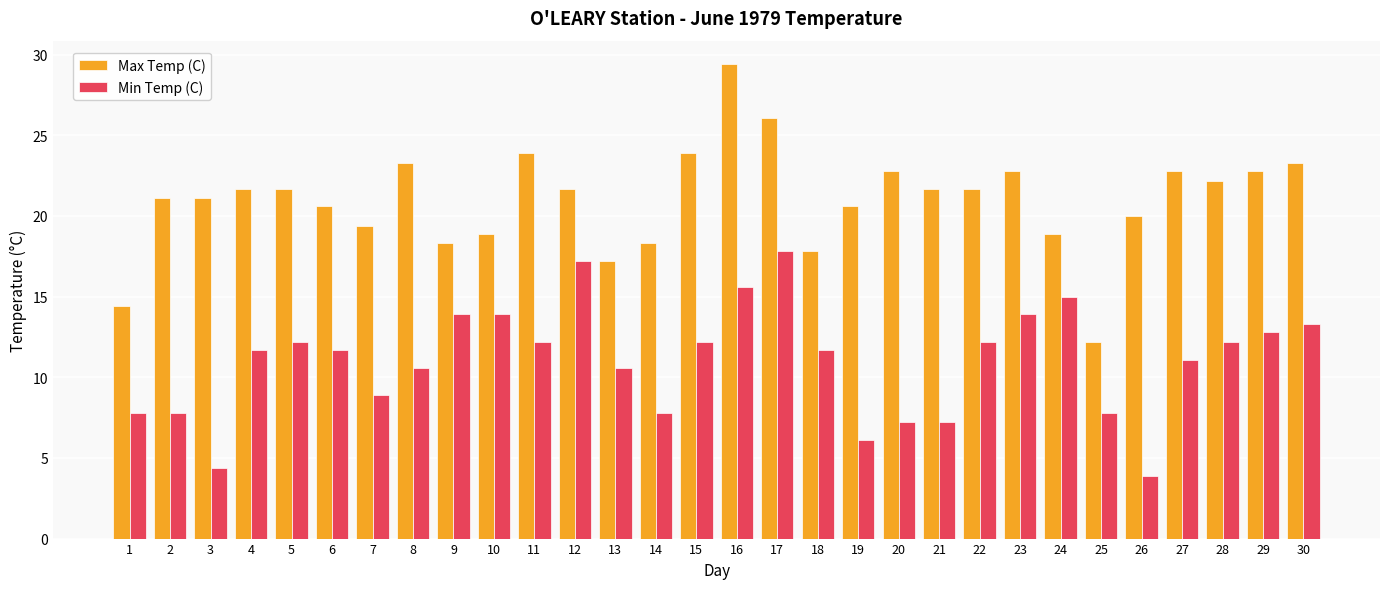

The value of Min Temp (C) at 27 is 7.5. True or false?

False